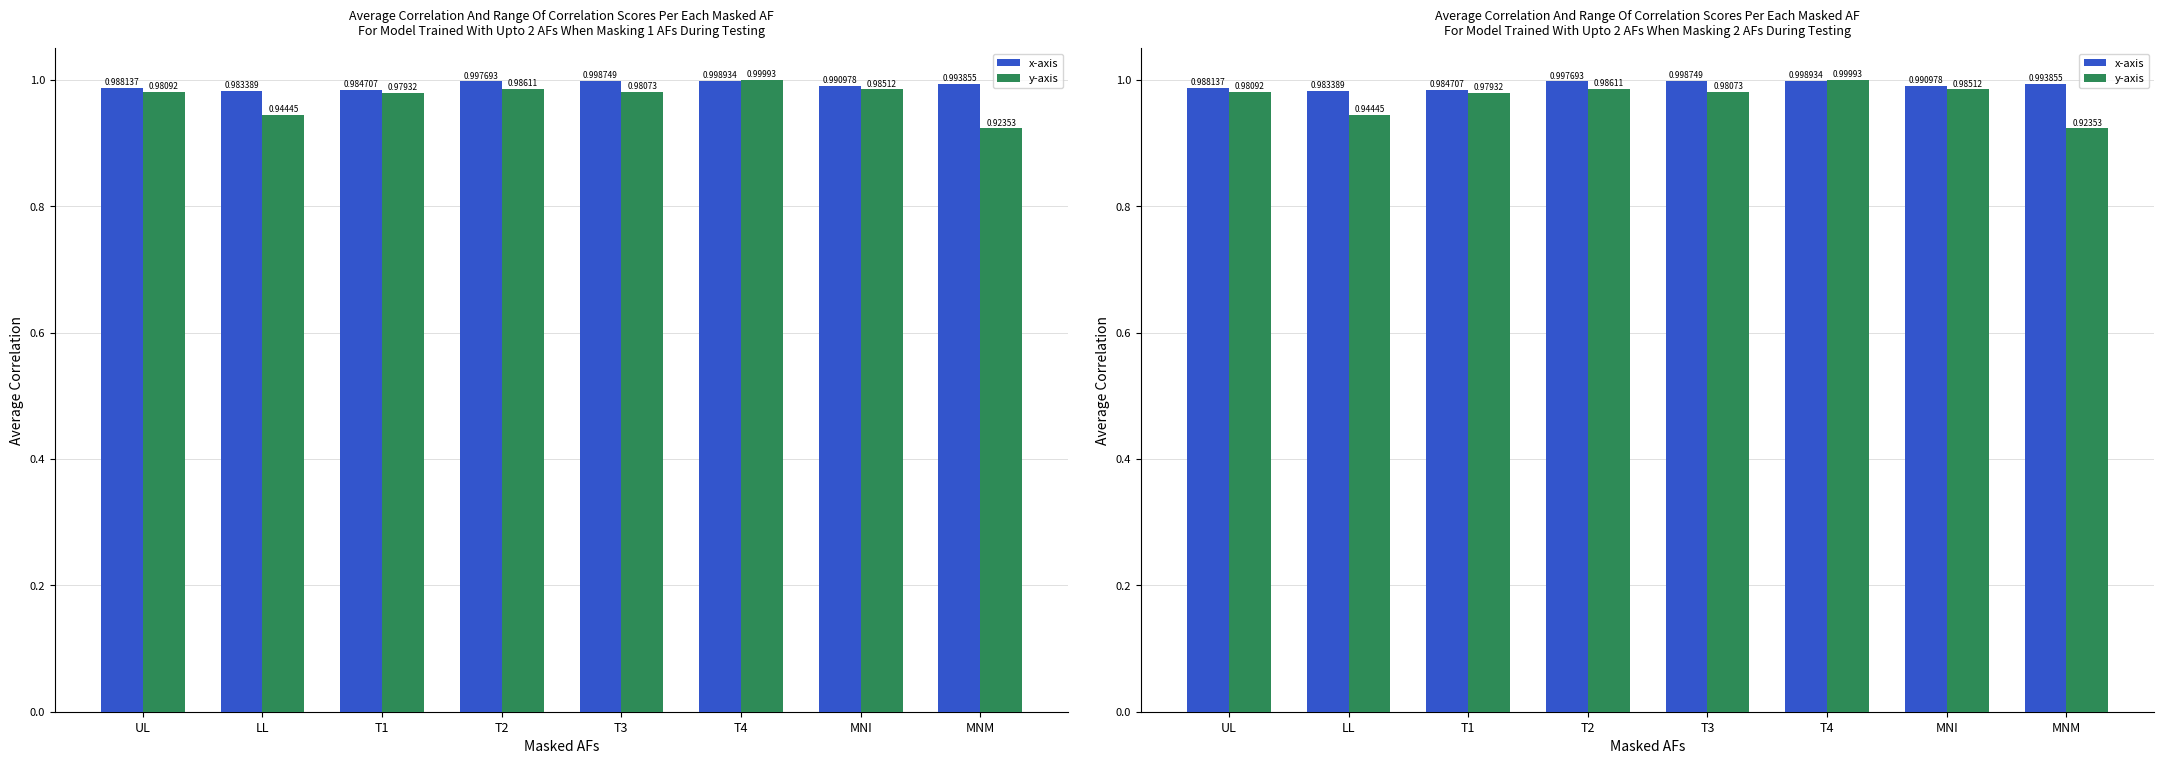

At which category is the sum across all series the highest?

T4